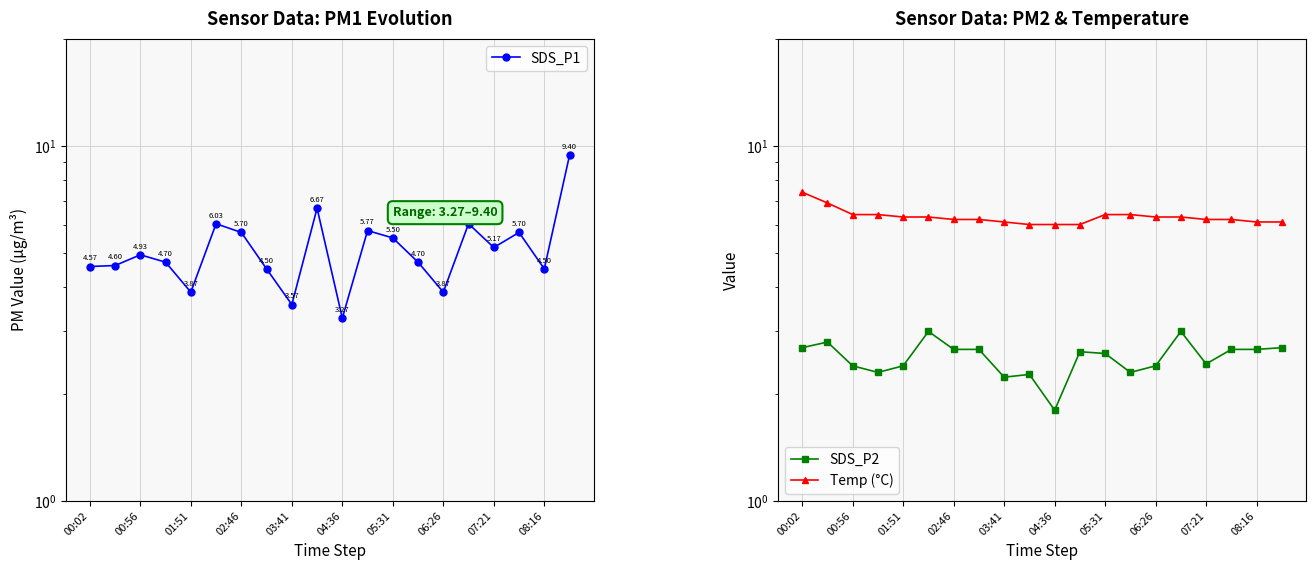

Rank the categories by Temp (°C) value from lowest to highest.

08:16, 10, 11, 07:21, 18, 19, 05:31, 06:26, 16, 17, 03:41, 04:36, 14, 15, 01:51, 02:46, 12, 13, 00:56, 00:02